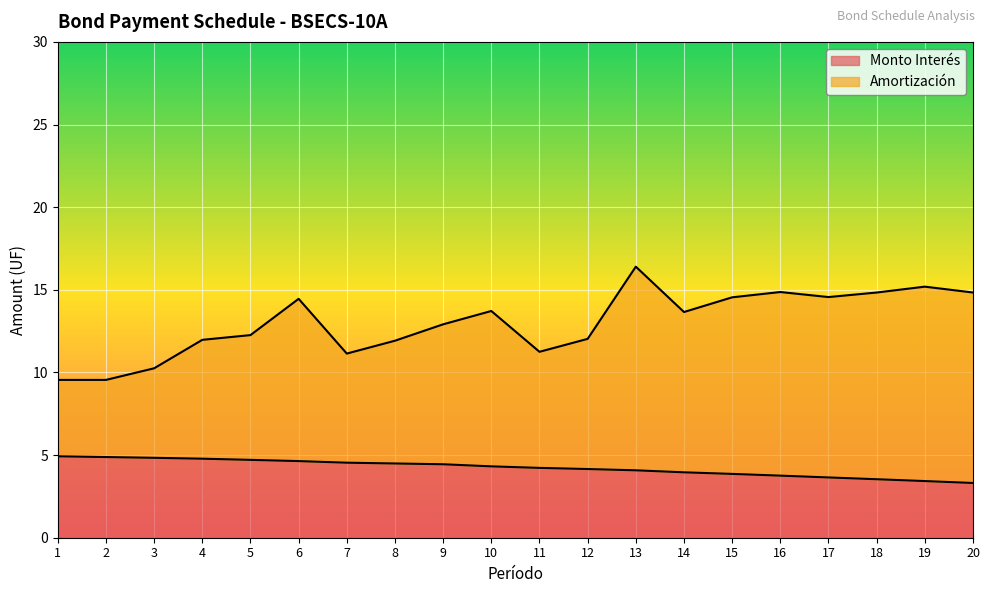

What is the approximate value of Amortización at 14?

13.7